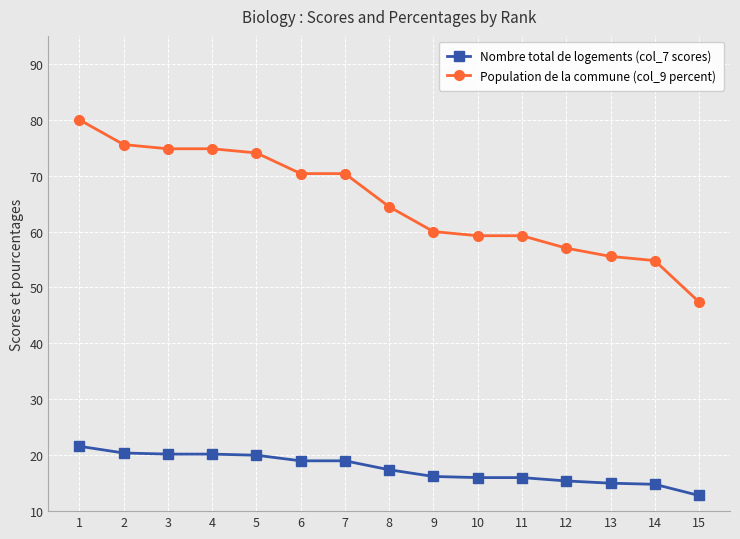

Rank the series at 10 from lowest to highest value.

Nombre total de logements (col_7 scores), Population de la commune (col_9 percent)